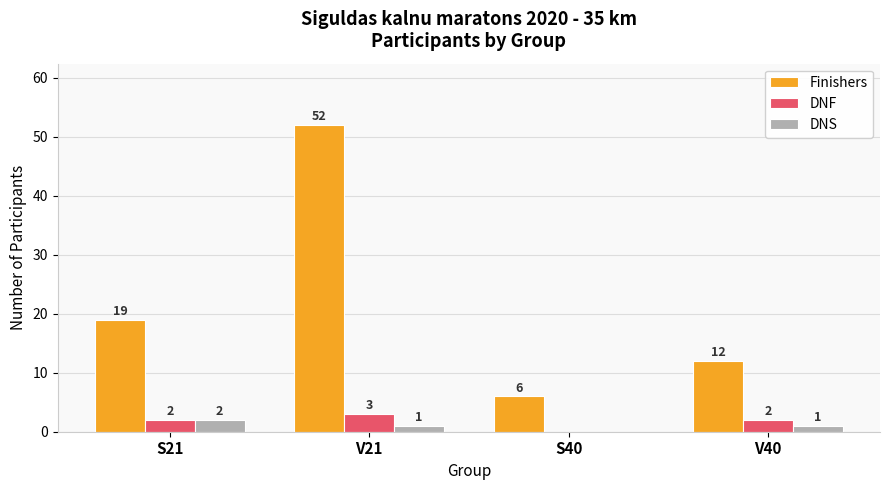

What is the maximum value shown in the chart?

52